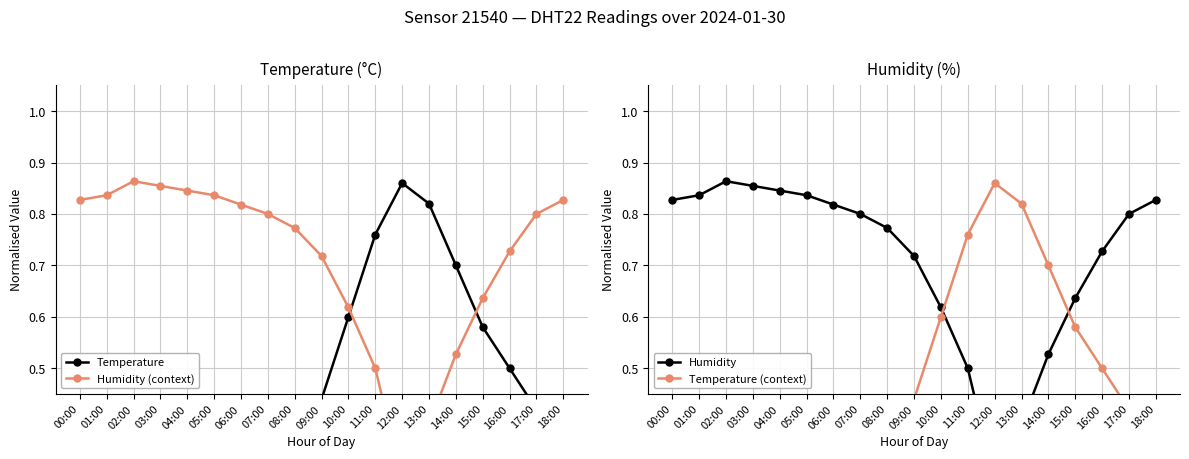

What is the sum of all Humidity values?

13.5